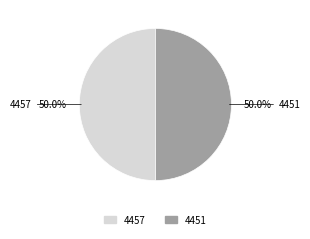

The 4457 slice represents 40% of the pie. True or false?

False